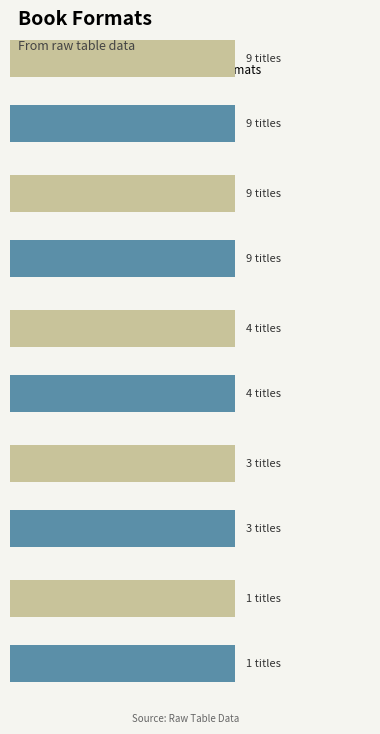

The Hardcover series shows 12 at 0. True or false?

False